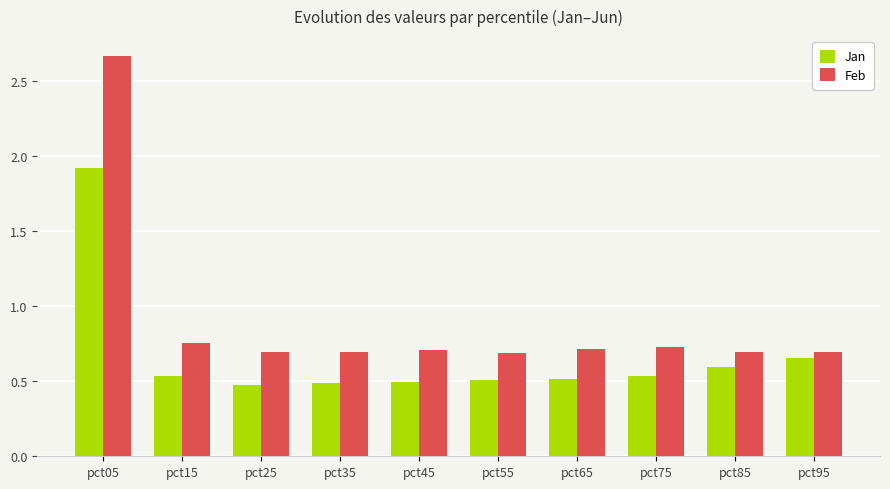

How many bars are there in each group?

2